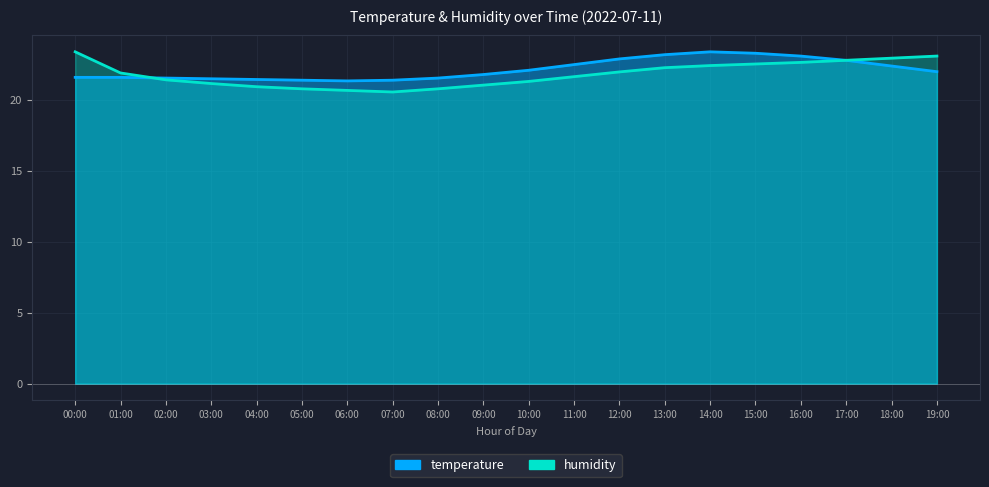

What is the sum of all humidity values?

436.4